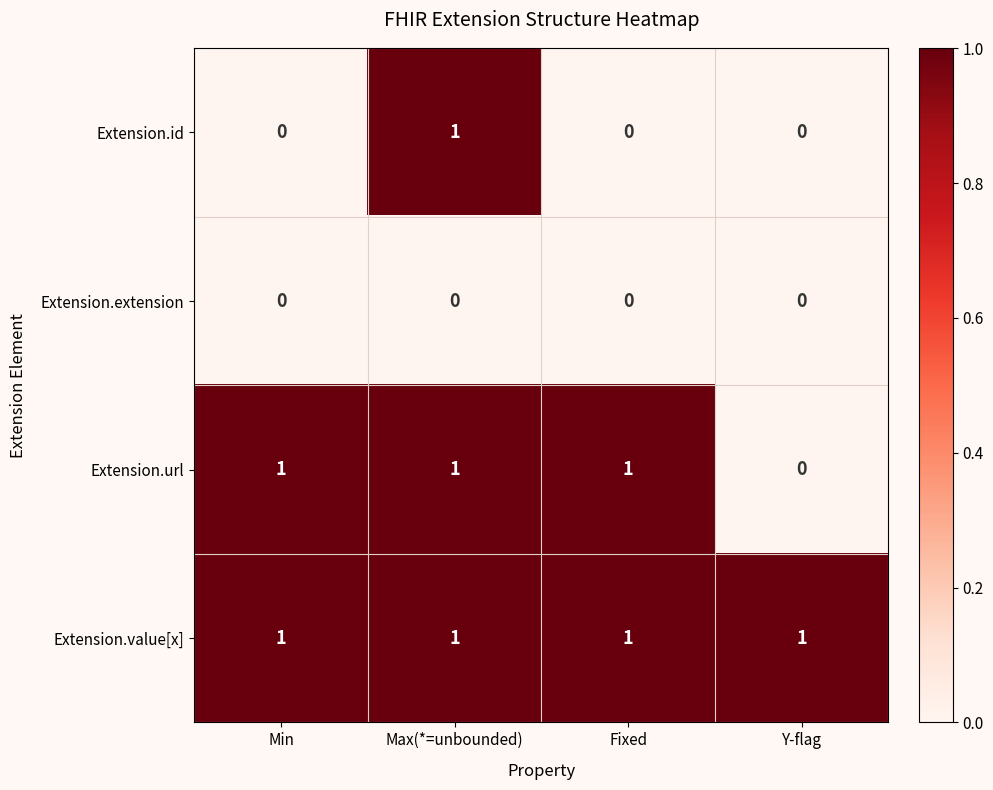

At how many categories does at least one series exceed 0?

4